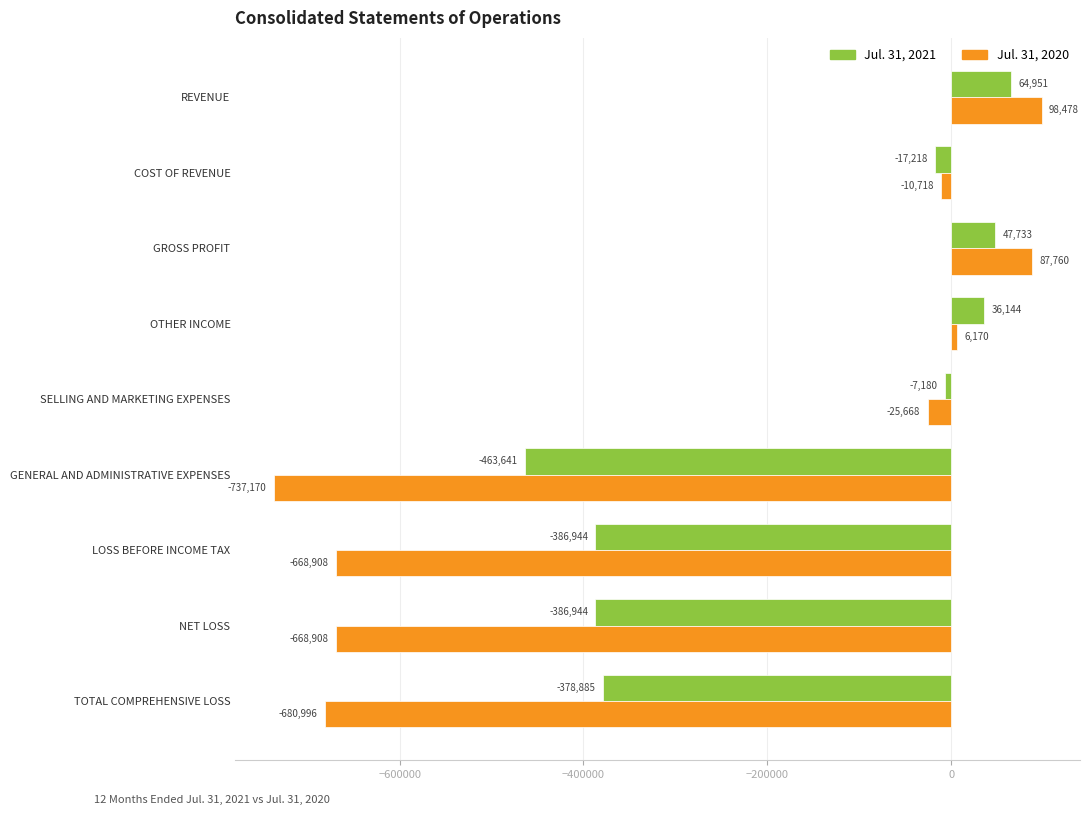

Which series has the widest spread of values?

Jul. 31, 2020